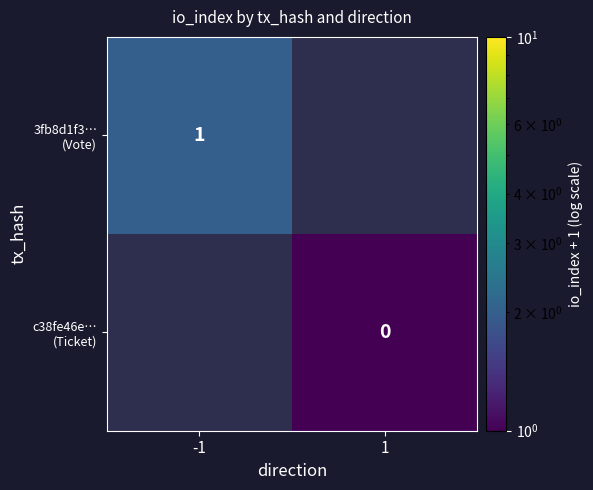

Is the value of 3fb8d1f3… (Vote) at -1 greater than the value of c38fe46e… (Ticket) at -1?

No